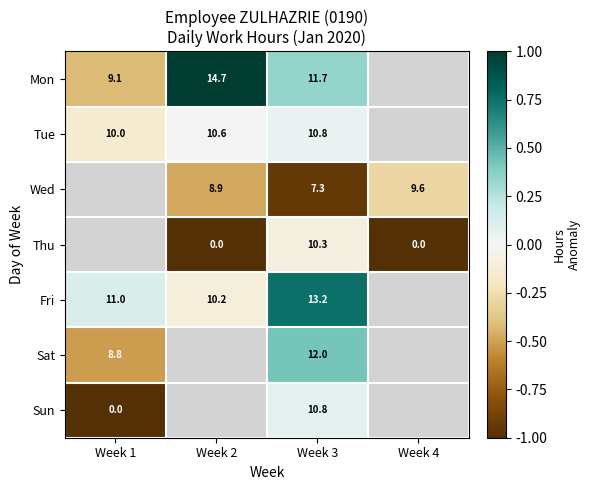

Is the value of Mon at Week 1 greater than the value of Fri at Week 1?

No